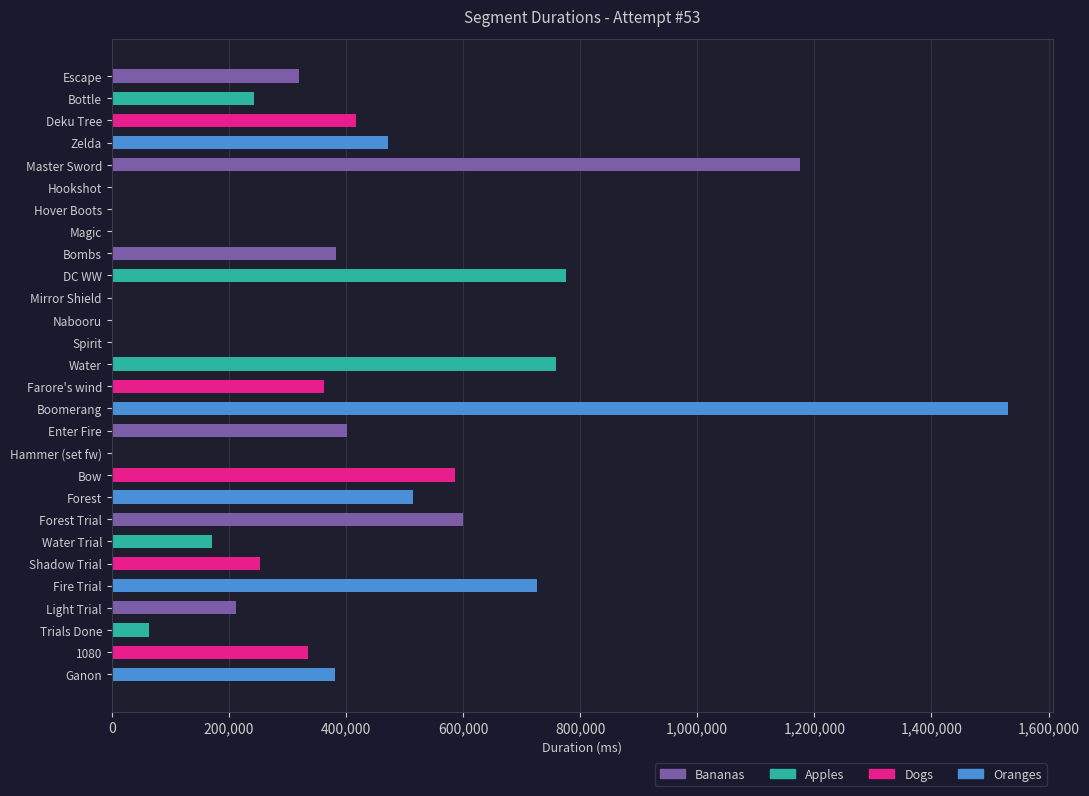

What is the sum of all values?

10685732